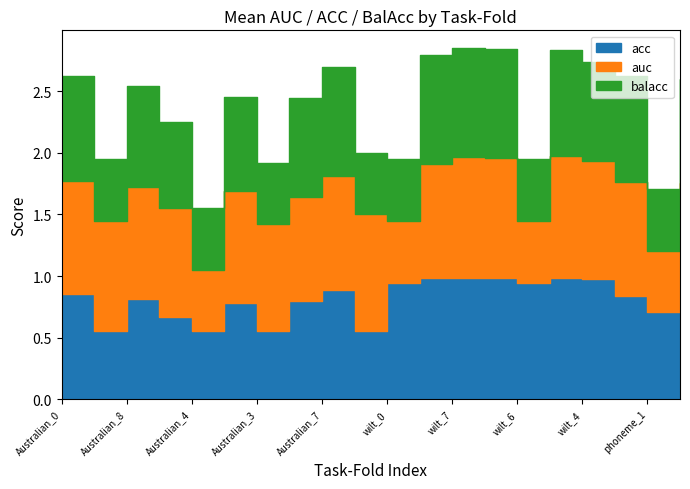

Which has a higher value, Australian_7 or Australian_1?

Australian_7